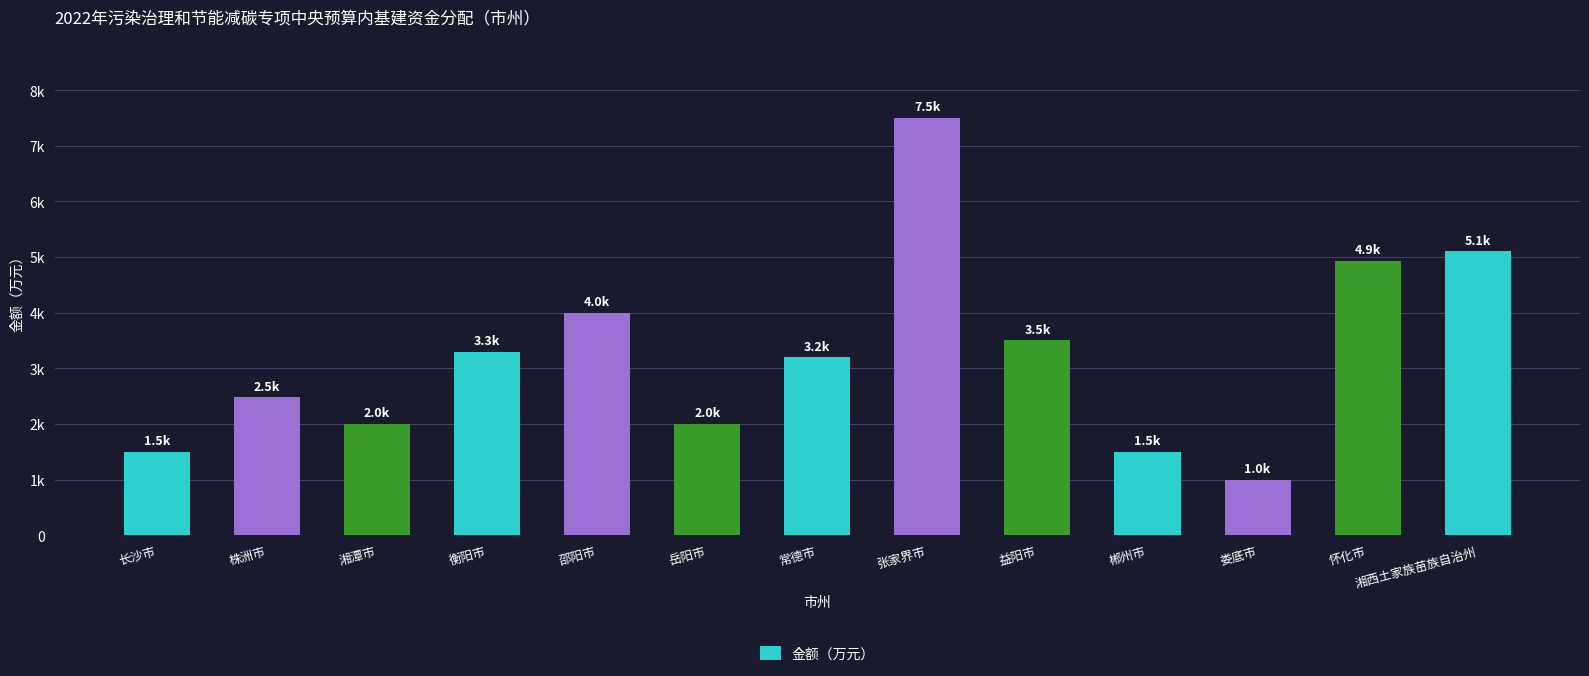

Approximately how many times larger is the value at 怀化市 compared to 娄底市?

4.9